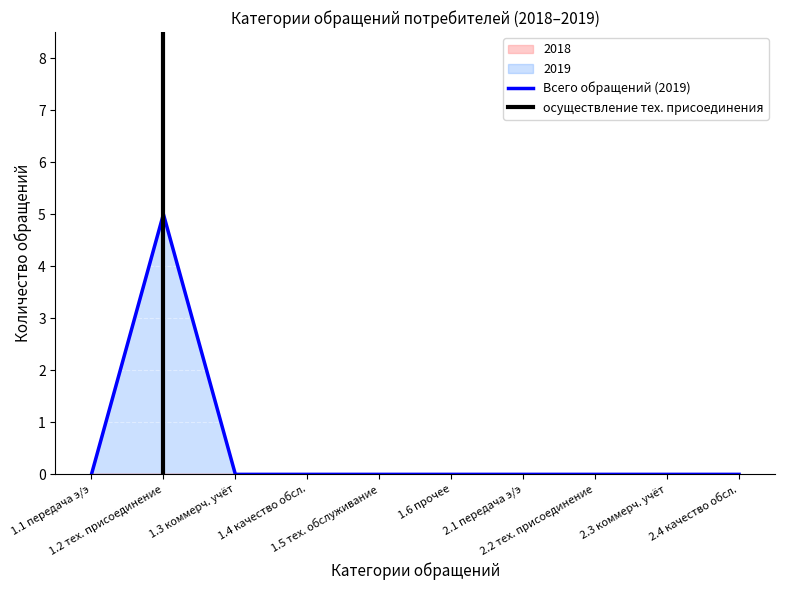

At which label does Всего обращений потребителей reach its minimum?

1.1